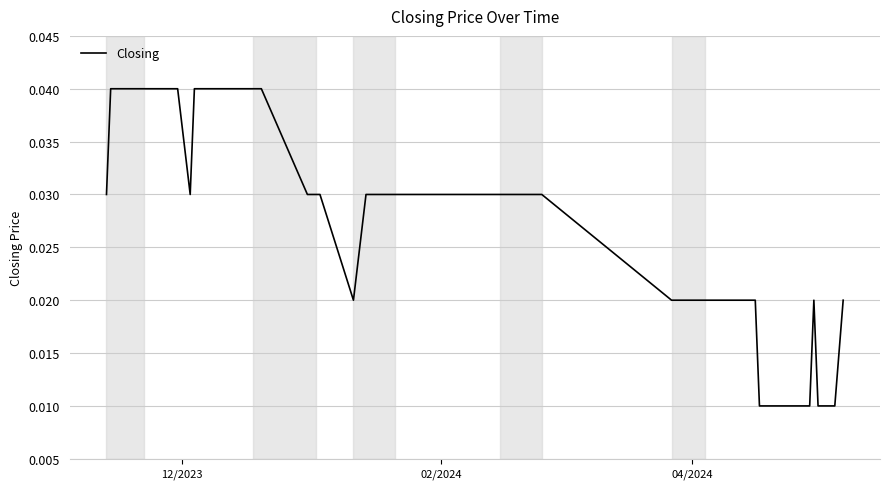

How many lines are shown in the chart?

1